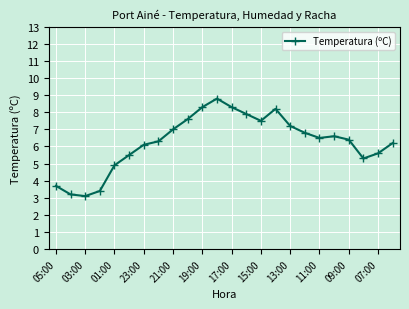

How many data points are less than 6?

8